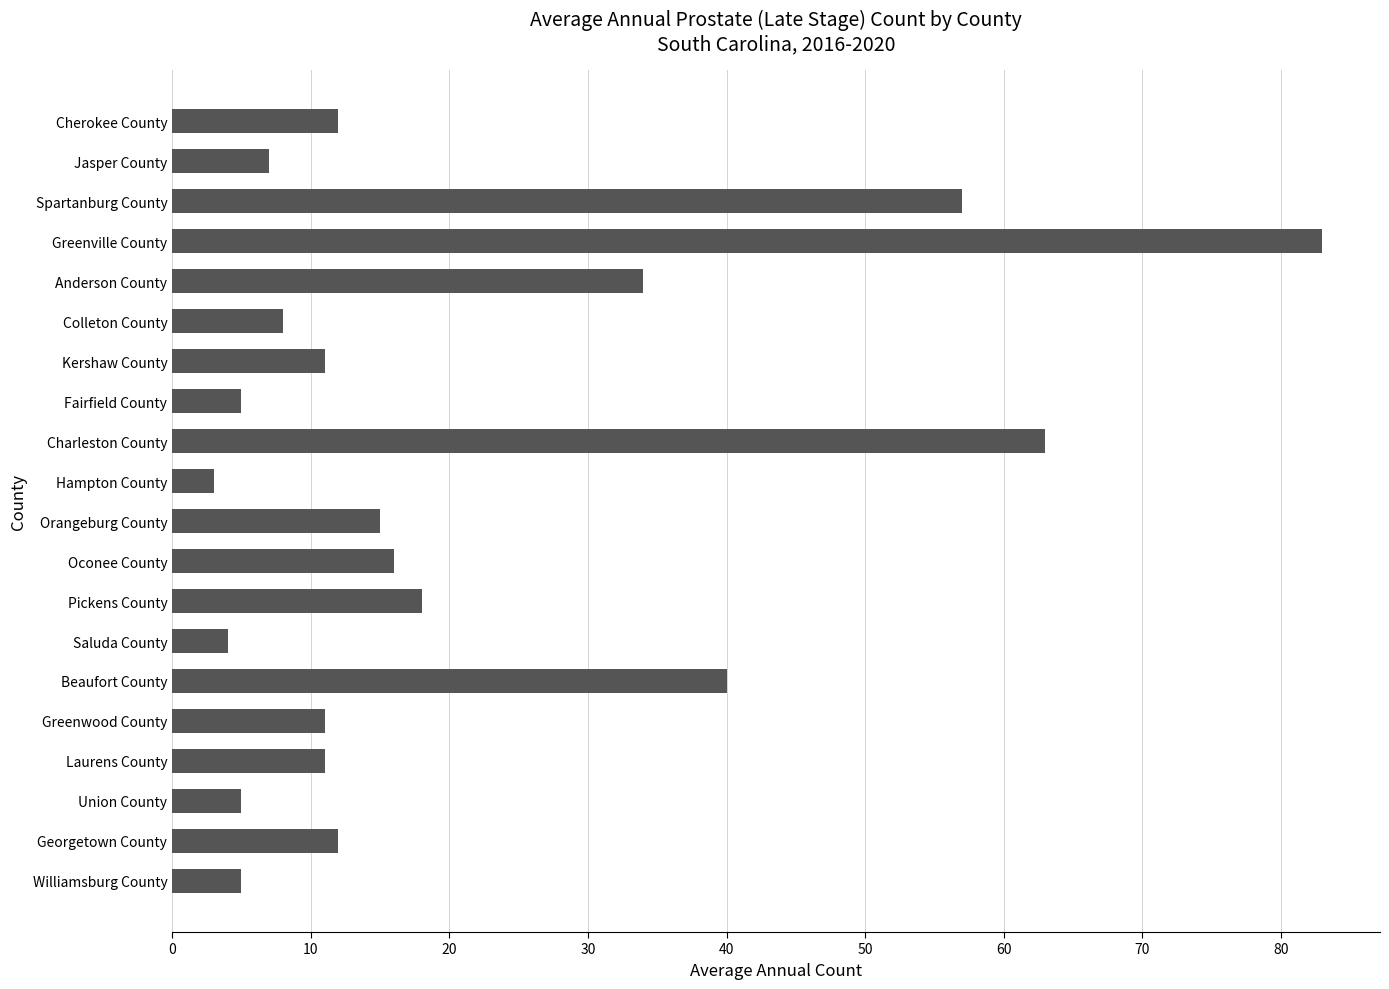

What is the difference between the maximum and minimum values?

80